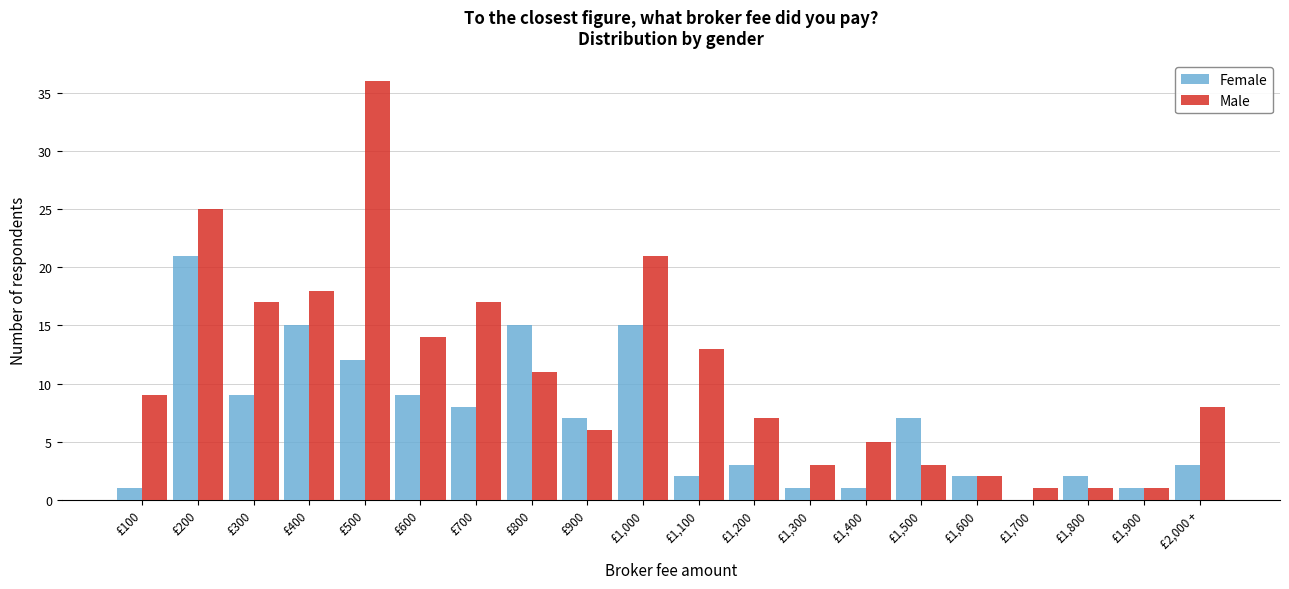

What is the highest value of the Male series?

36